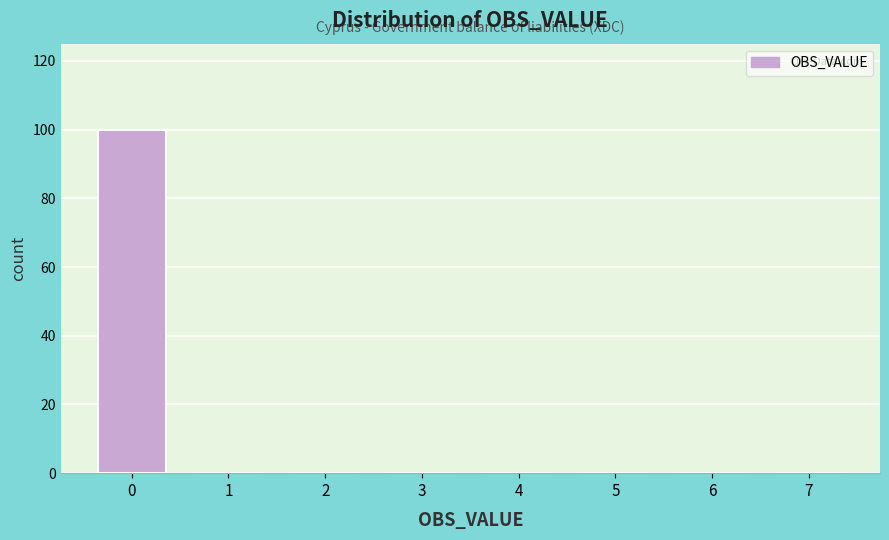

Over which range of the x-axis is the bar tallest?

-0.5 to 0.5